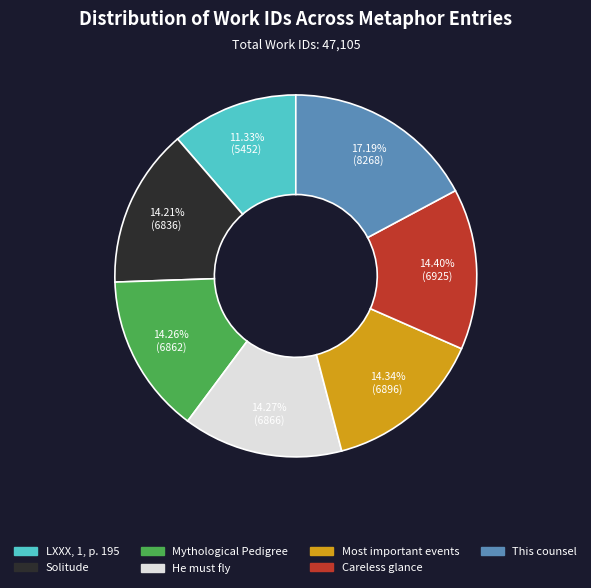

Is there a majority slice in this chart?

No